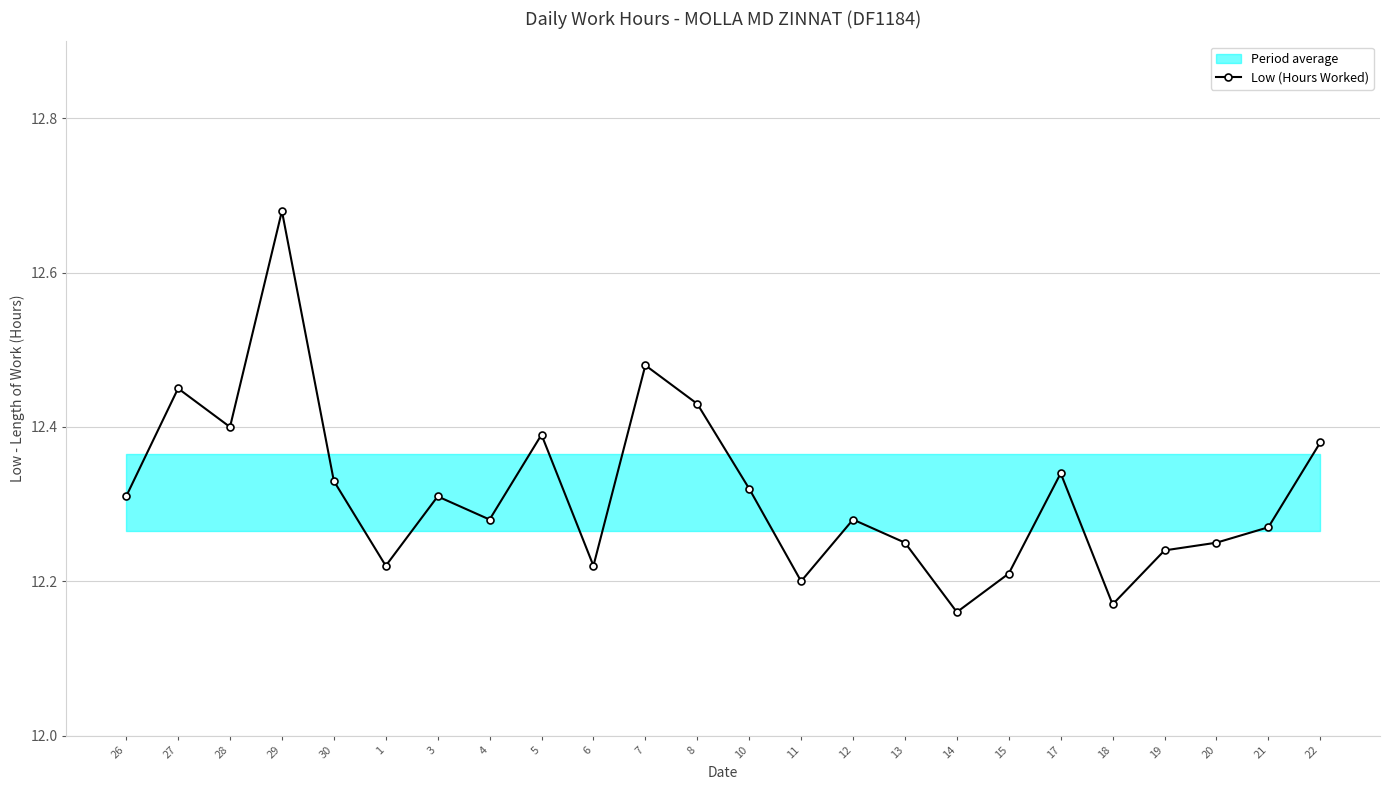

True or false: the data shows 18.9 at 19.

False